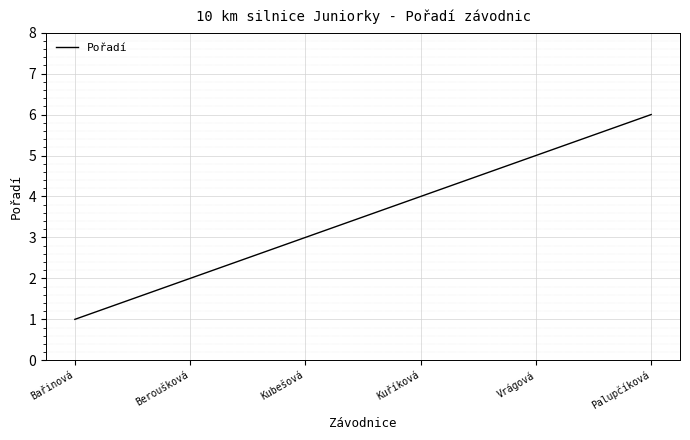

What is the difference between the second highest and second lowest values?

3